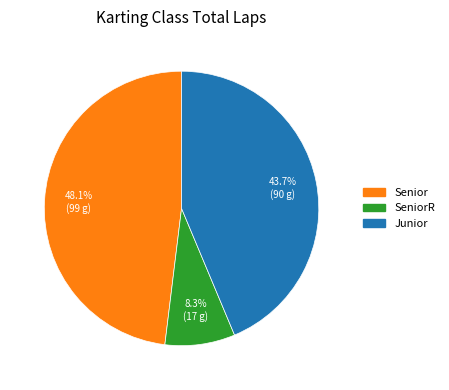

To the nearest percent, what is the difference between the largest and smallest slice percentages?

40%